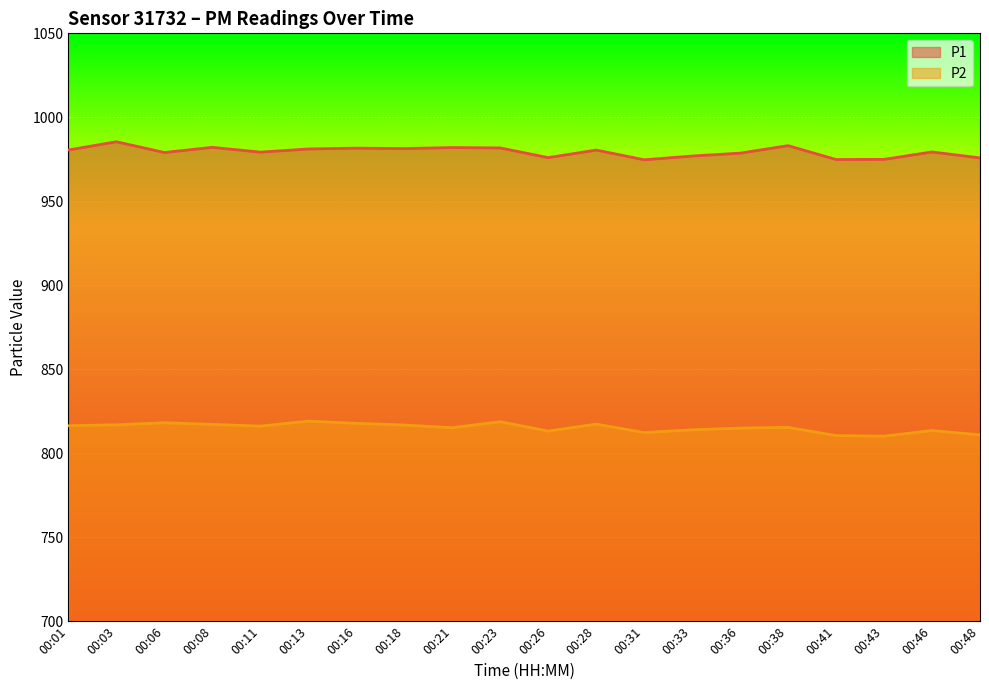

Which category has the lowest value across all series?

00:43